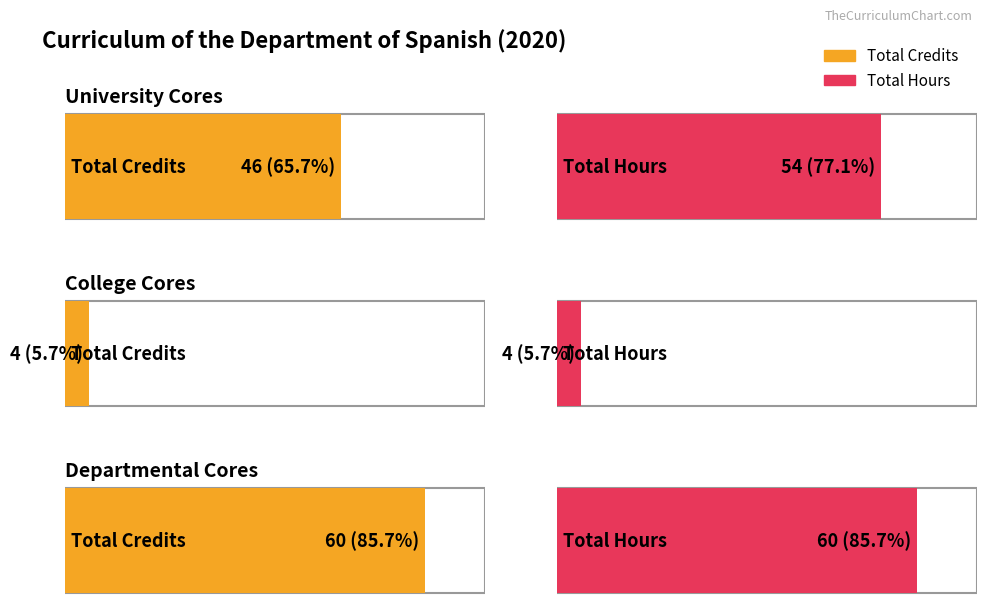

What is the maximum value for Total Hours?

60